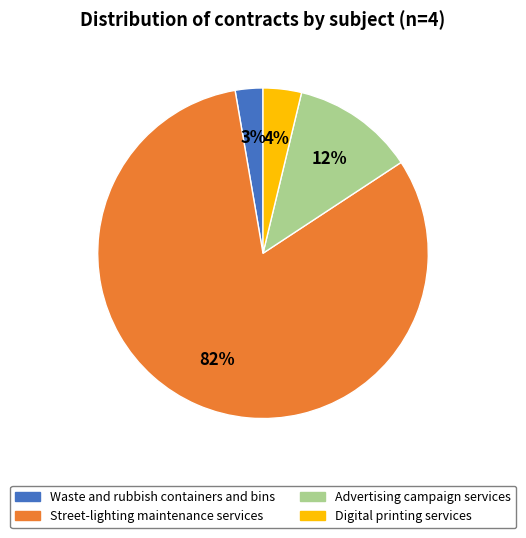

To the nearest percent, what percentage of the pie is Digital printing services?

4%